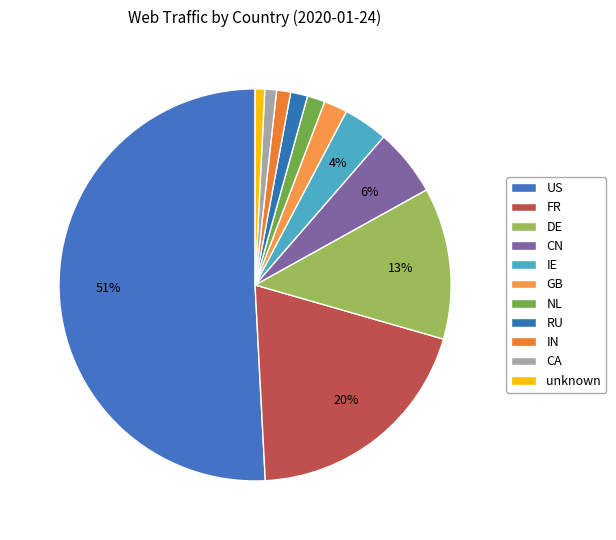

To the nearest percent, what percentage of the pie is NL?

1%